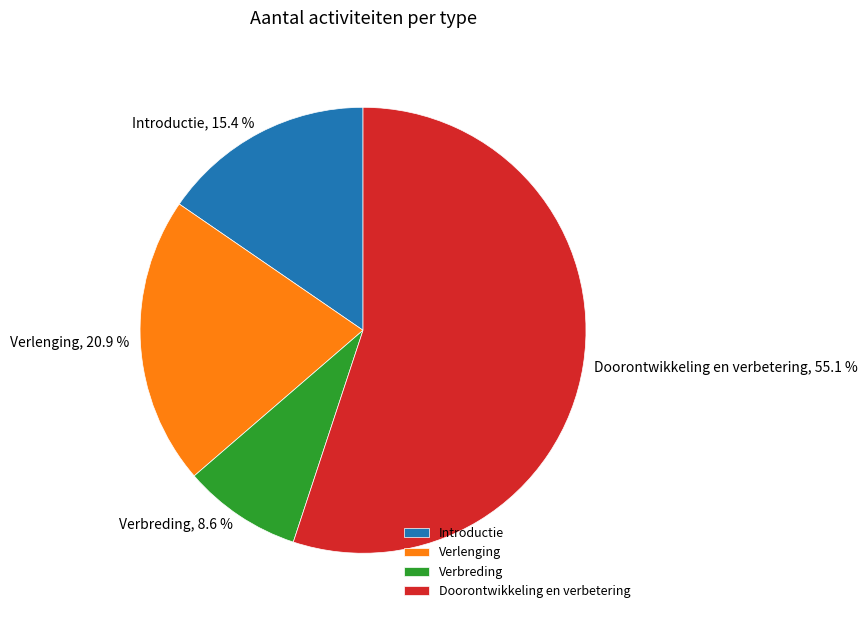

To the nearest percent, what percentage of the pie is Verlenging?

21%